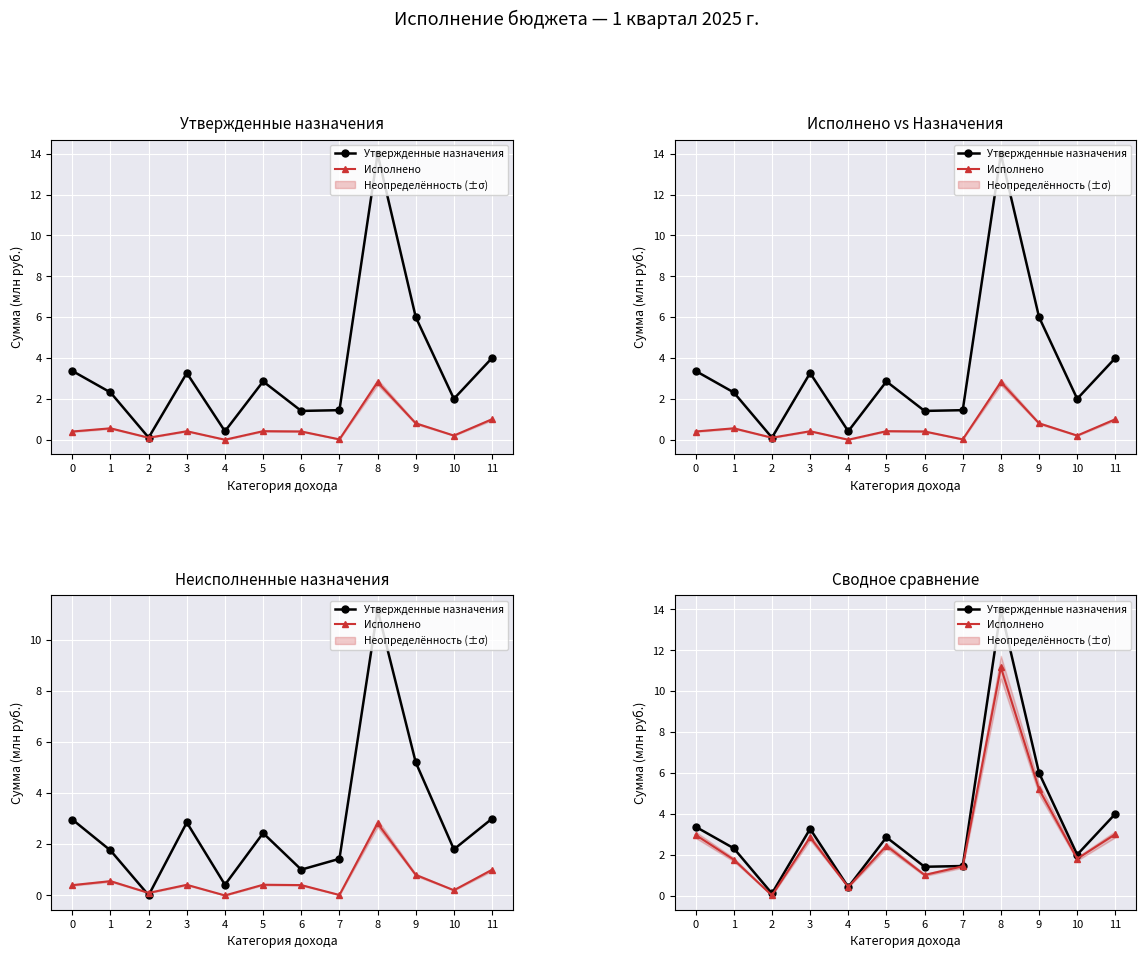

List the series in order of their overall mean, lowest first.

Исполнено, Утвержденные назначения